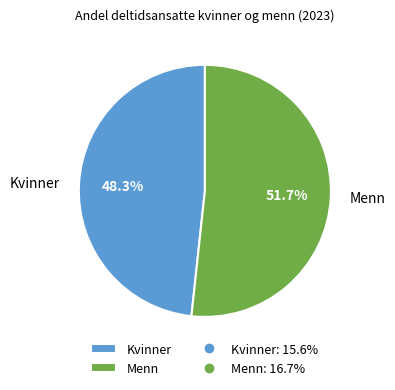

Does any single category account for the majority?

Yes